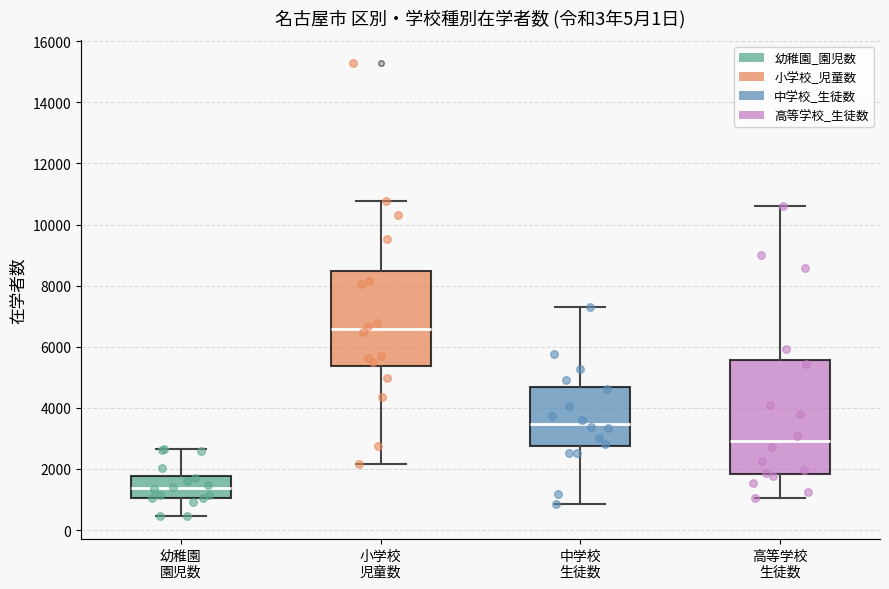

Which box is the tallest, from its lower edge to its upper edge?

高等学校 生徒数